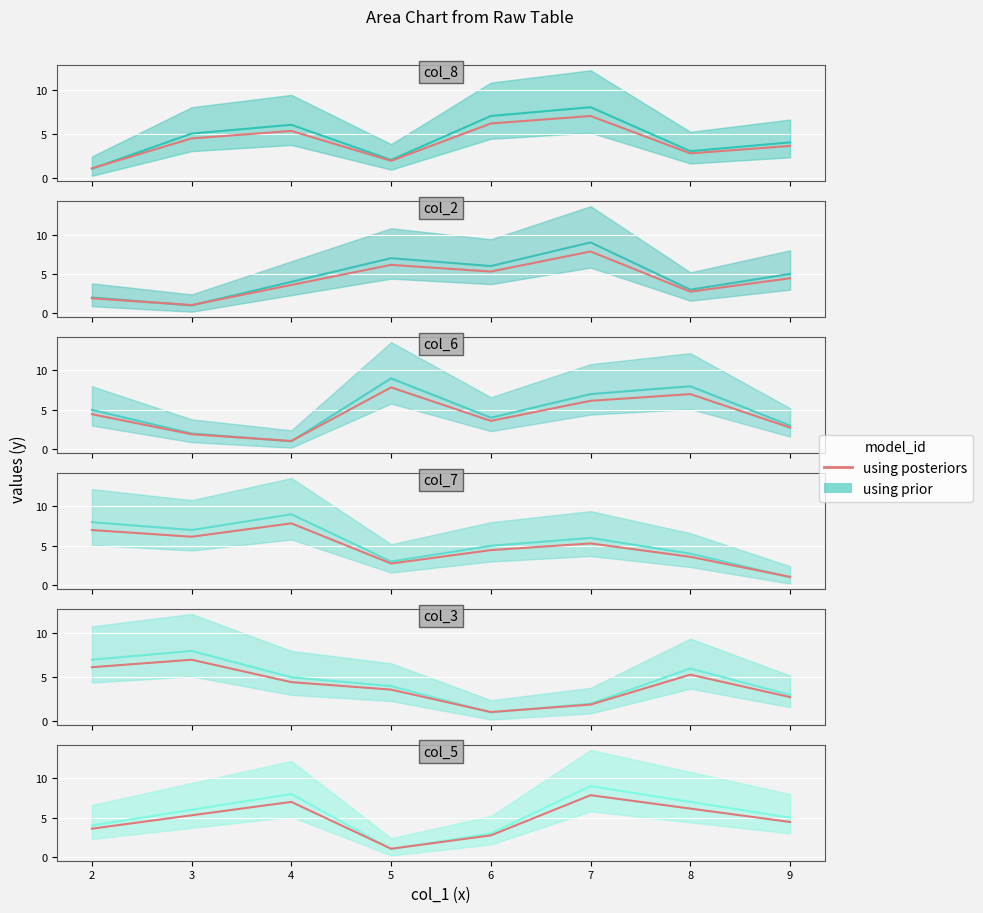

What is the value of the 6th point from the left?

7.8